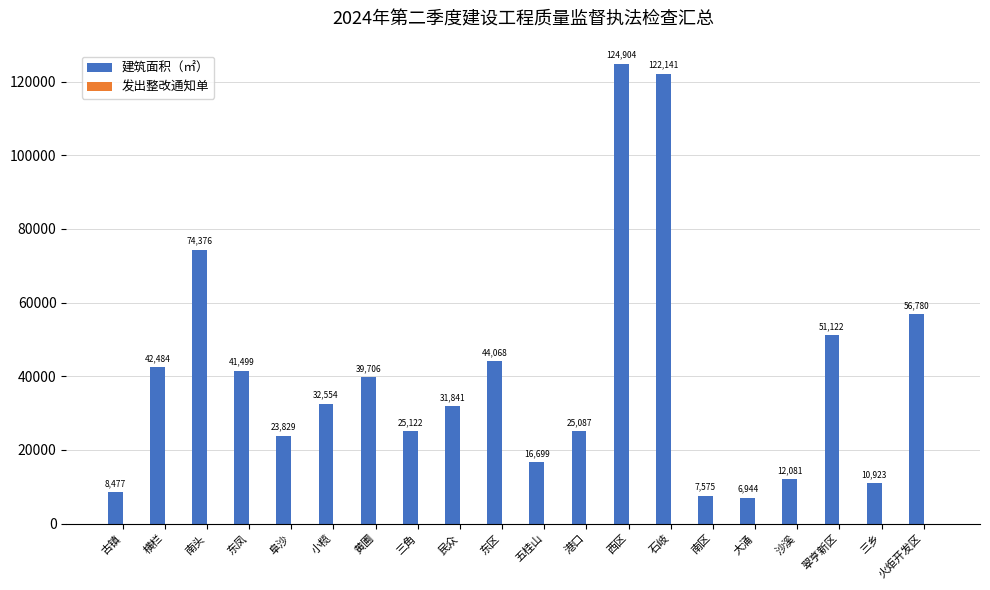

Which series has the largest total across all categories?

建筑面积（㎡）